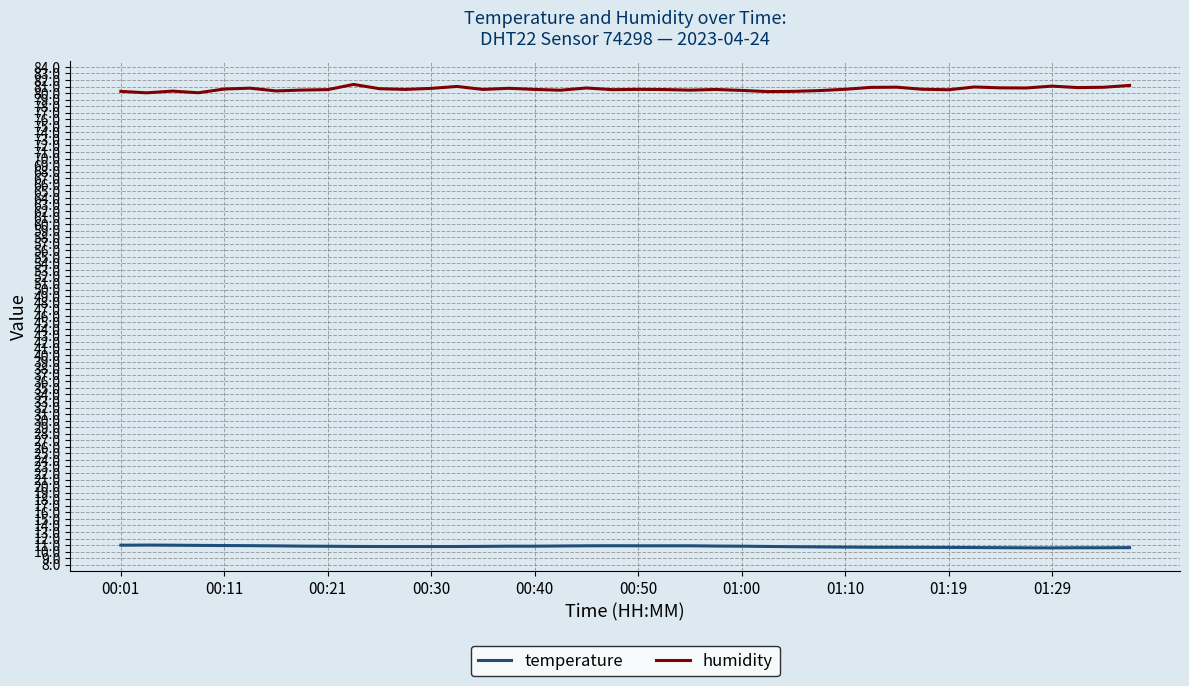

Which series has the largest total across all categories?

humidity